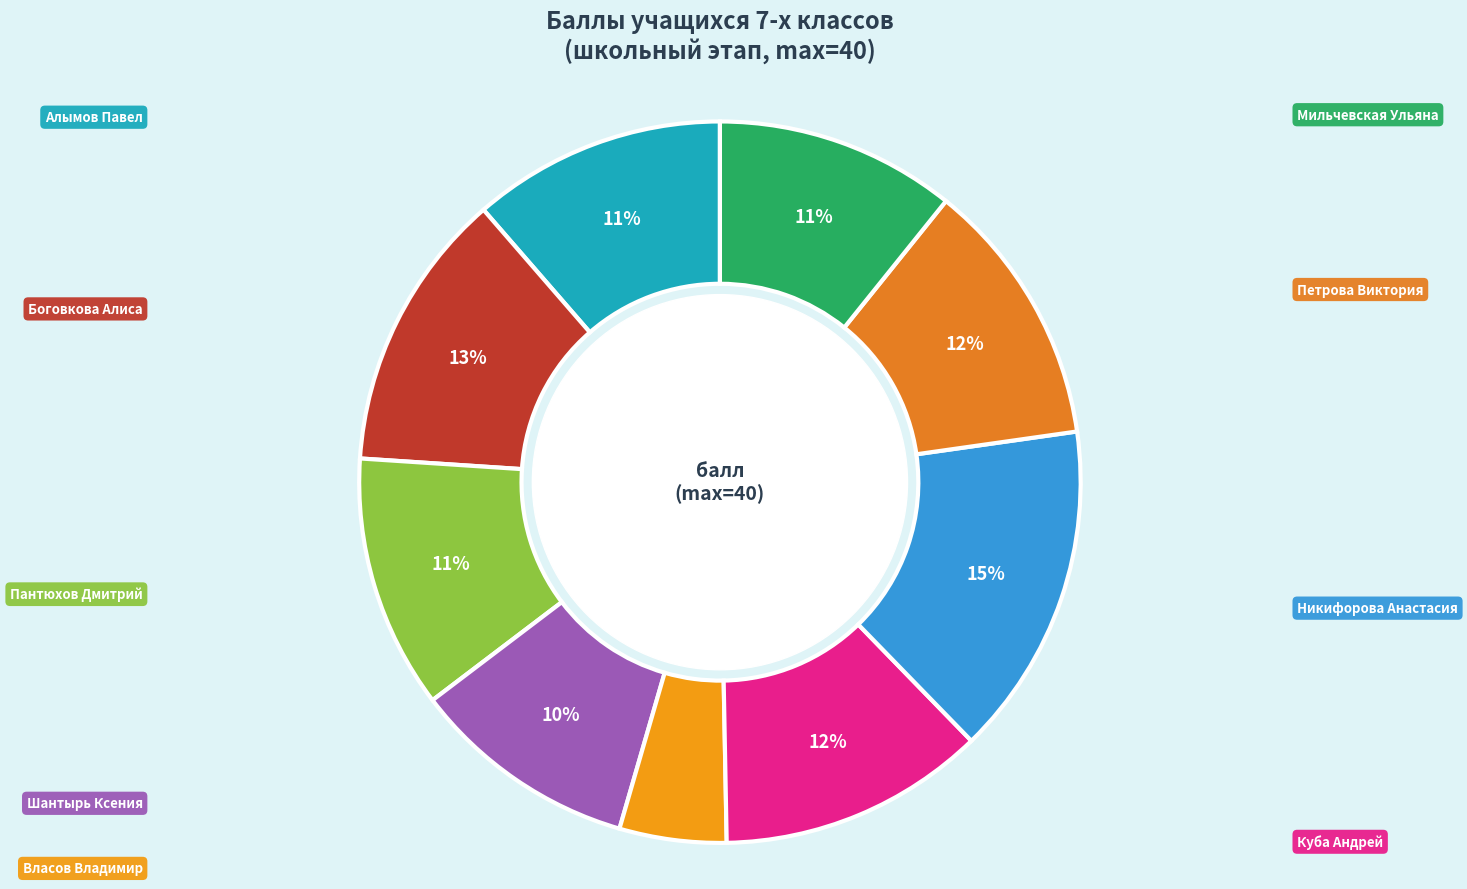

Count the number of slices in the pie.

9